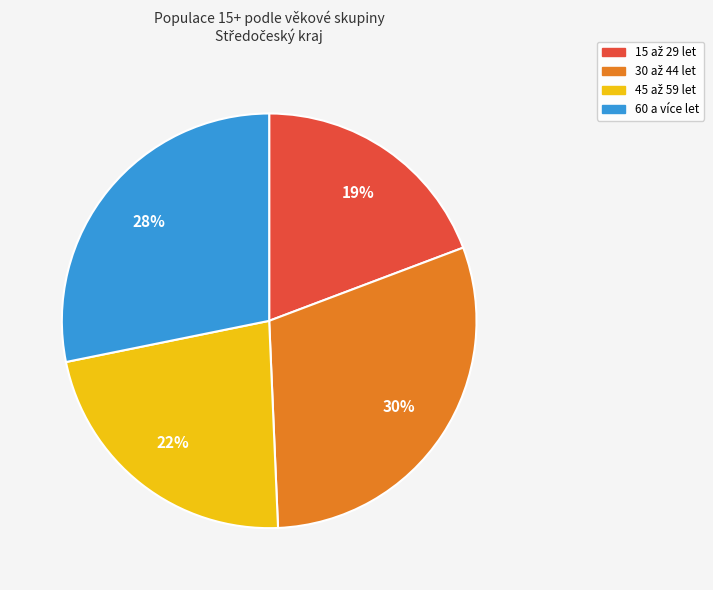

Is it true that 60 a více let is 28% of the pie?

True